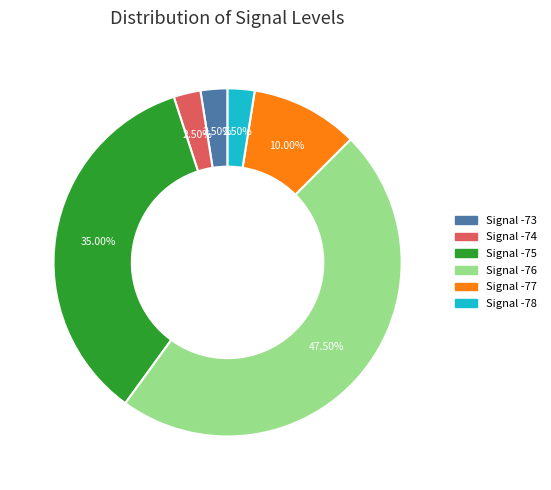

How many slices are in this pie chart?

6